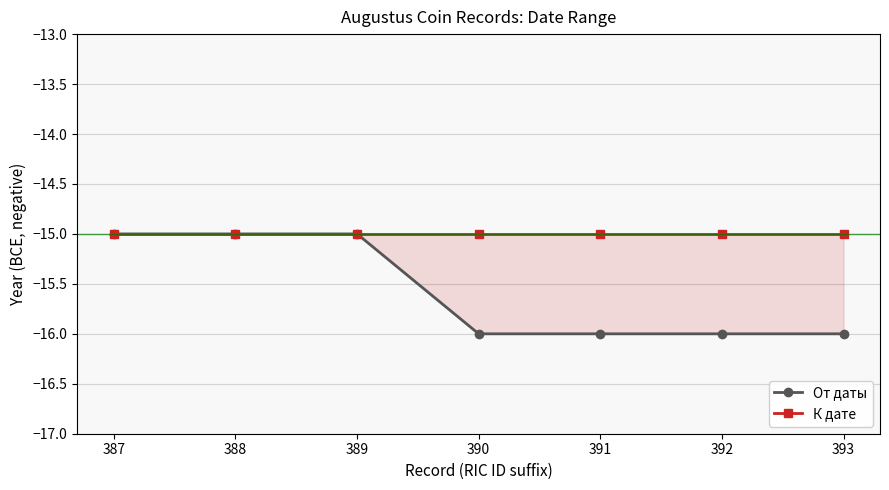

Reading left to right, extract all data points from this chart.

От даты: -15	-15	-15	-16	-16	-16	-16
К дате: -15	-15	-15	-15	-15	-15	-15